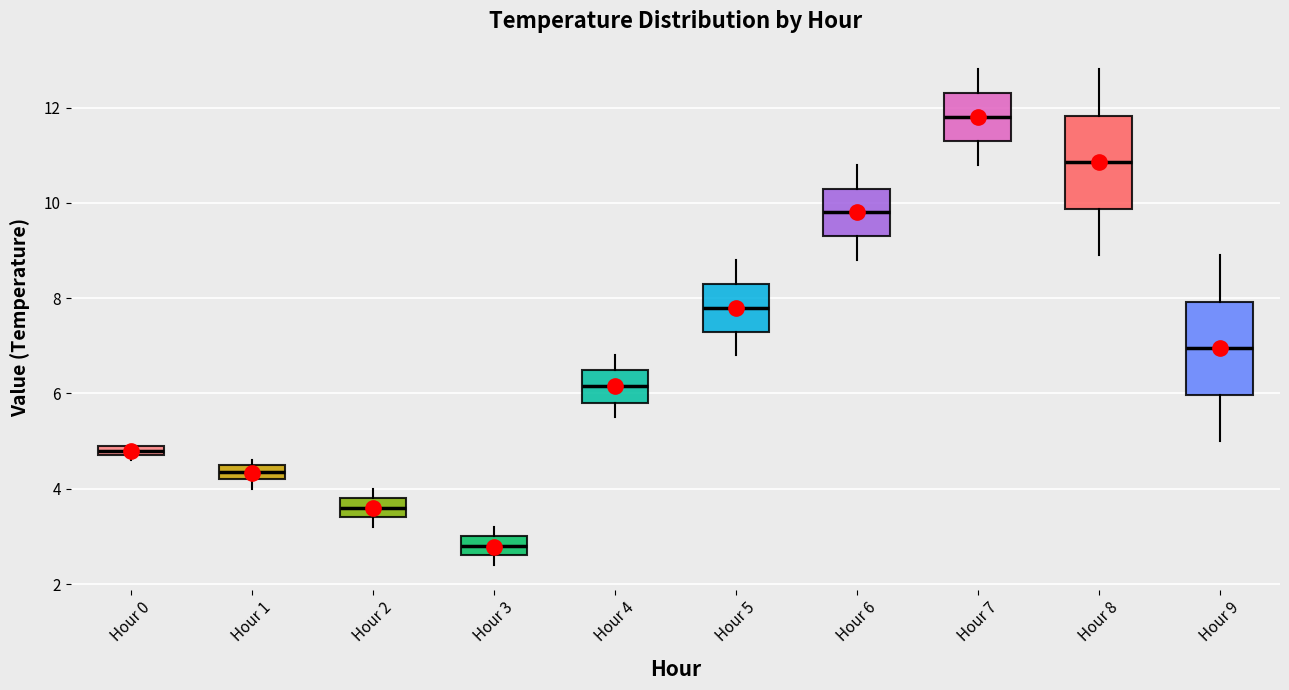

Which box has the highest median line?

Hour 7